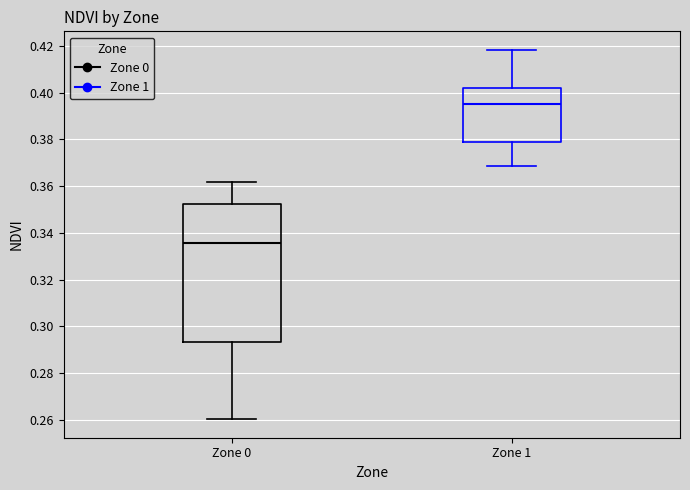

Where is the lower edge of the box for Zone 0 on the y-axis? The values are not printed on the chart, so give them approximately, as read against the axis.

0.294